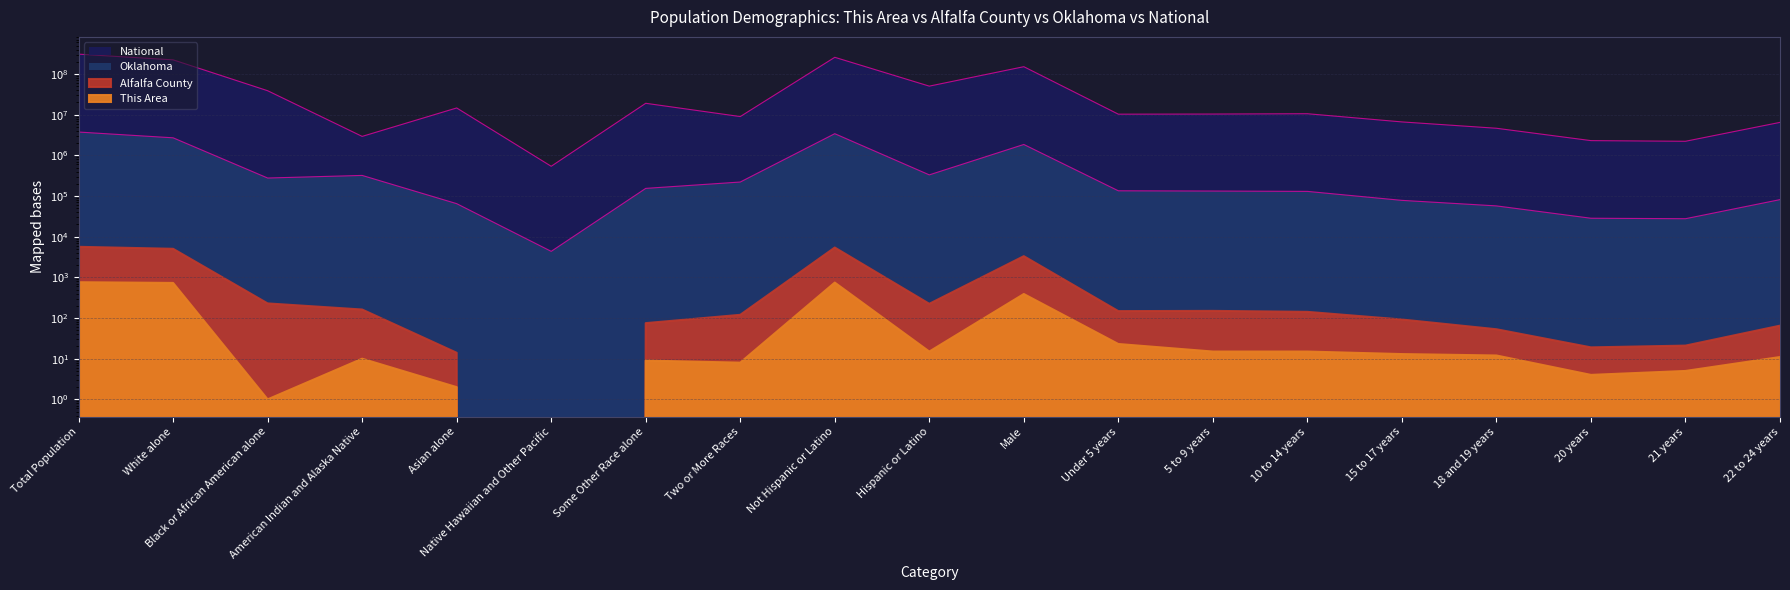

What is the label of the 16th point from the right?

American Indian and Alaska Native